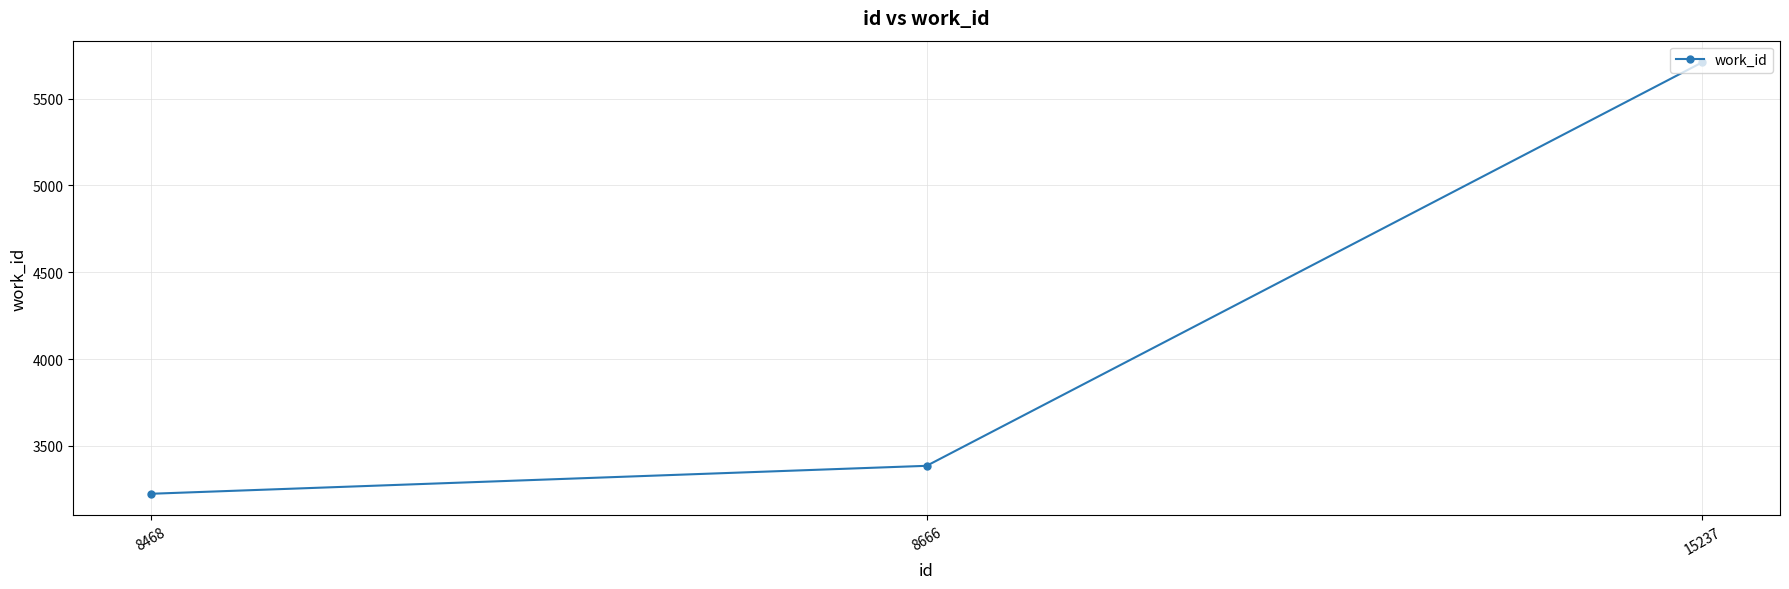

How many lines are shown in the chart?

1